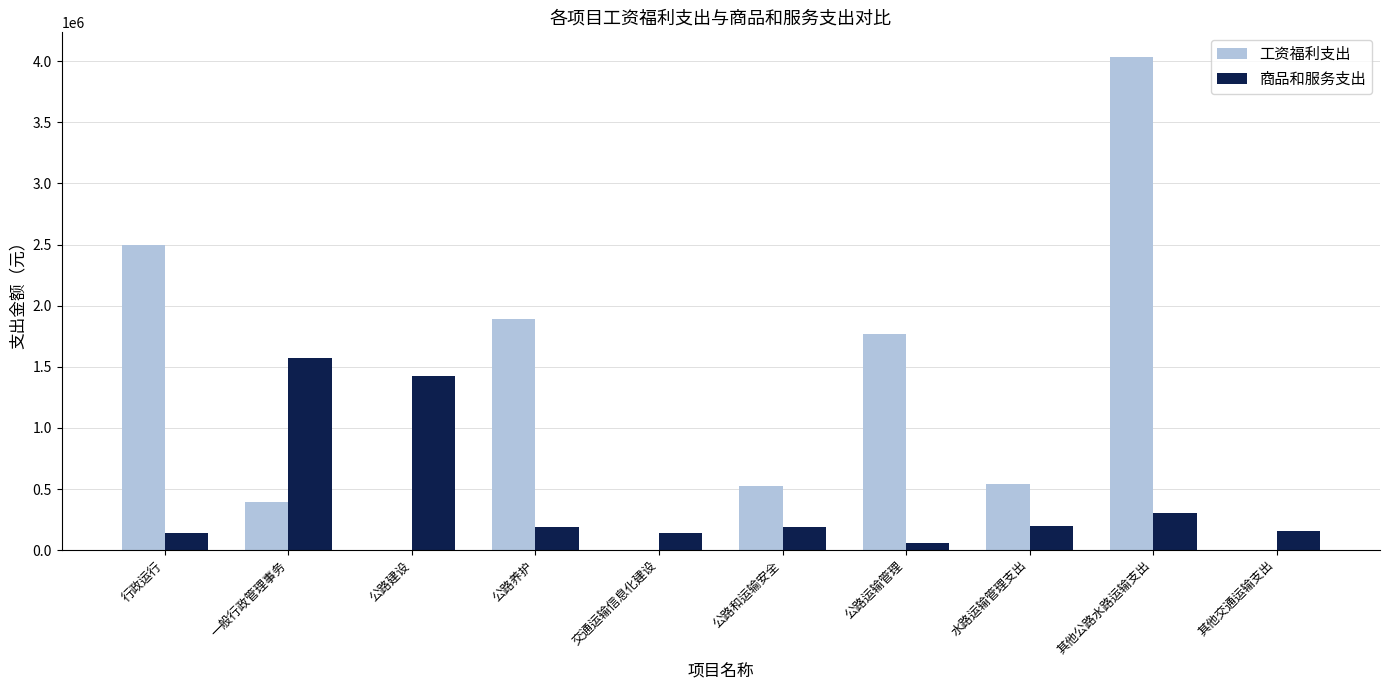

At which category is the sum across all series the highest?

其他公路水路运输支出